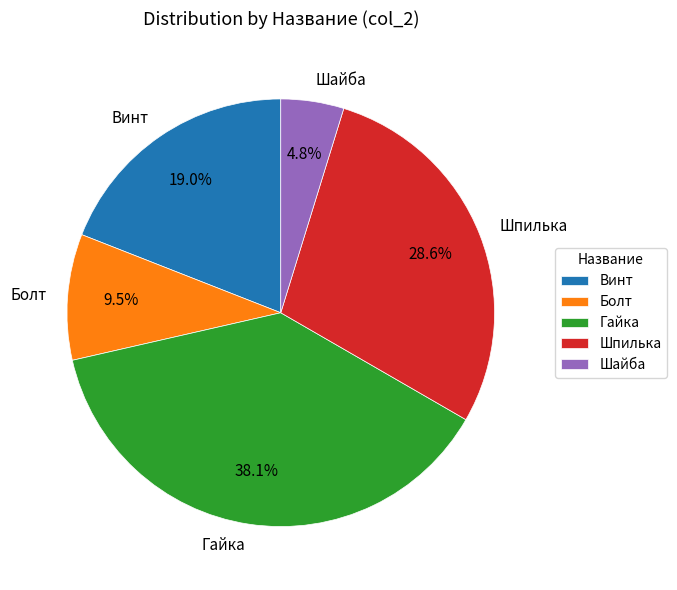

Does Винт represent more than half of the total?

No